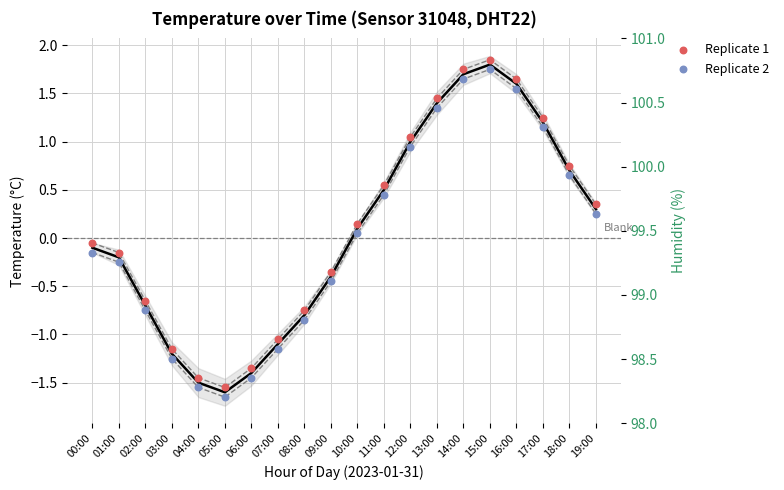

At which category is the sum across all series the highest?

15:00